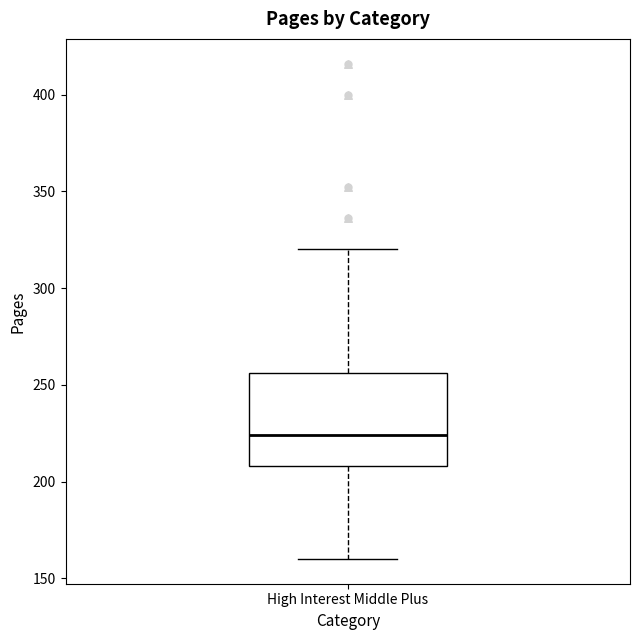

Read this box plot against the y-axis: the position of the median line, the range covered by the box, and the ends of both whiskers. The values are not printed on the chart, so give them approximately, as read against the axis.

median 225, box 210 to 255, whiskers 160 to 320